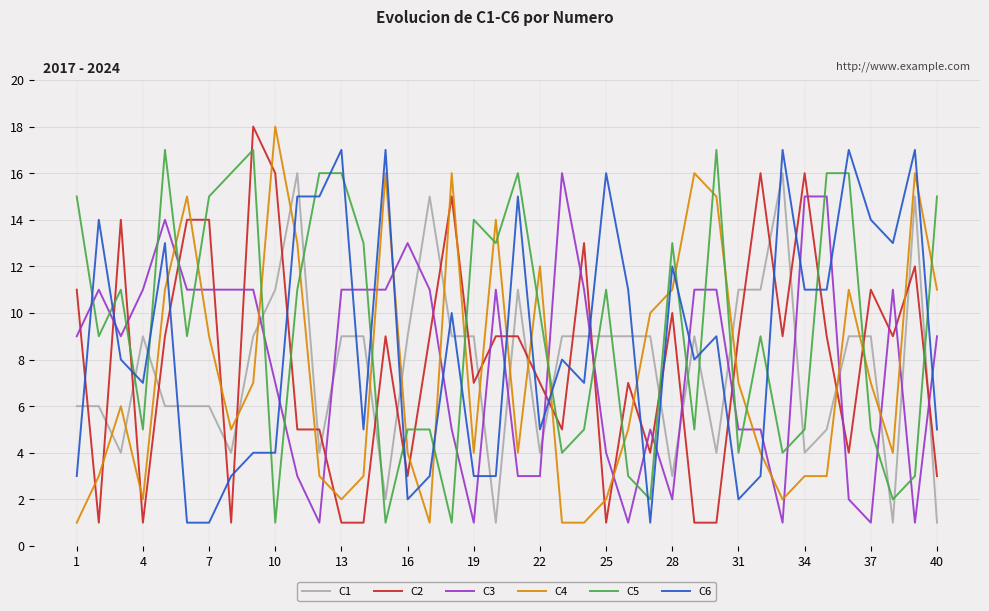

True or false: C3 and C5 cross at least once.

True